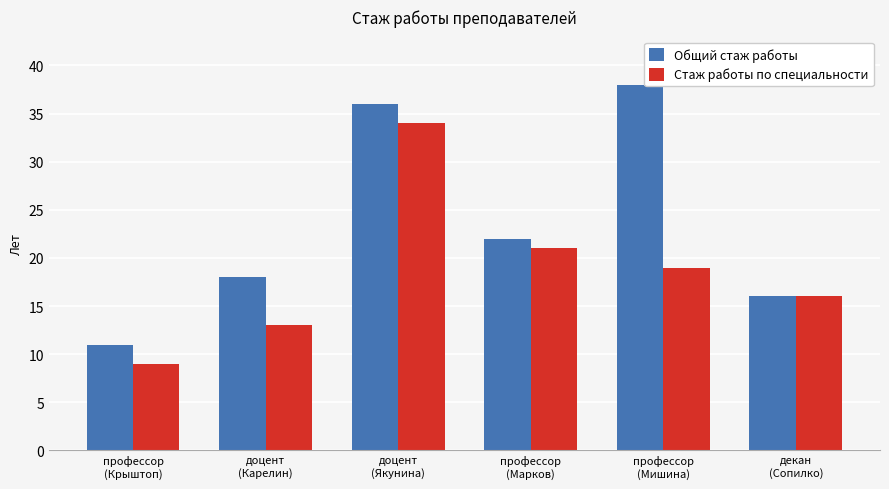

What position from the right is доцент
(Карелин)?

5